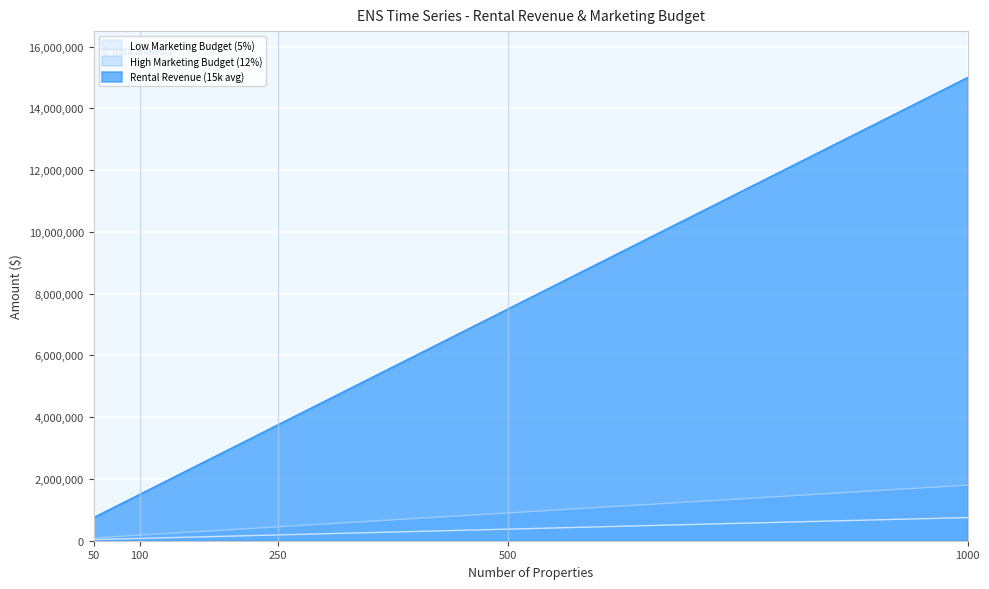

What are all the series names shown in the legend?

Low Marketing Budget (5%), High Marketing Budget (12%), Rental Revenue (15k avg)